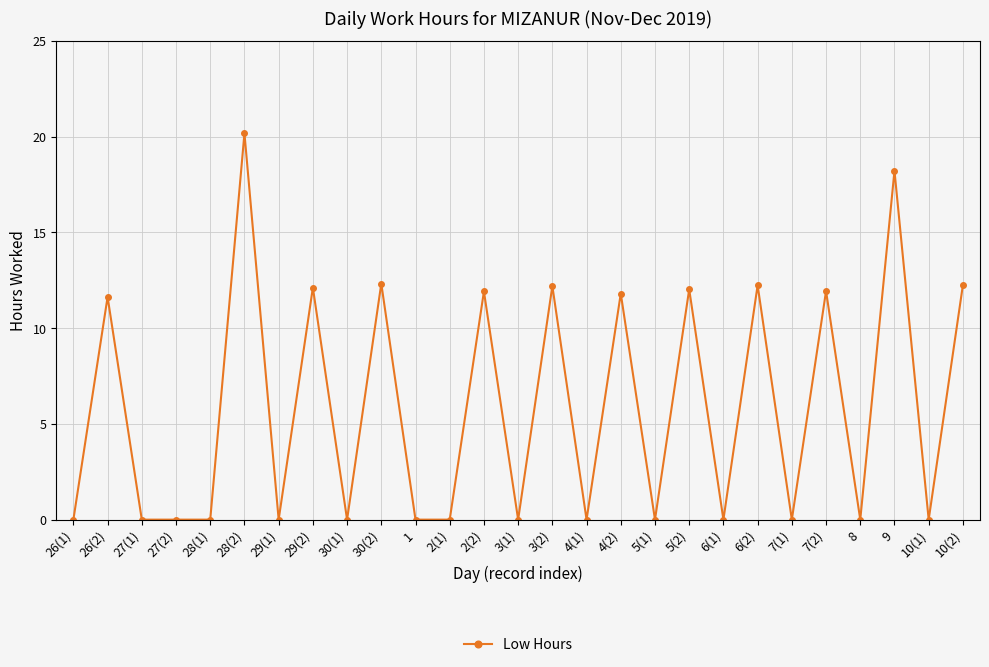

Which label corresponds to the largest value in the chart?

28(2)